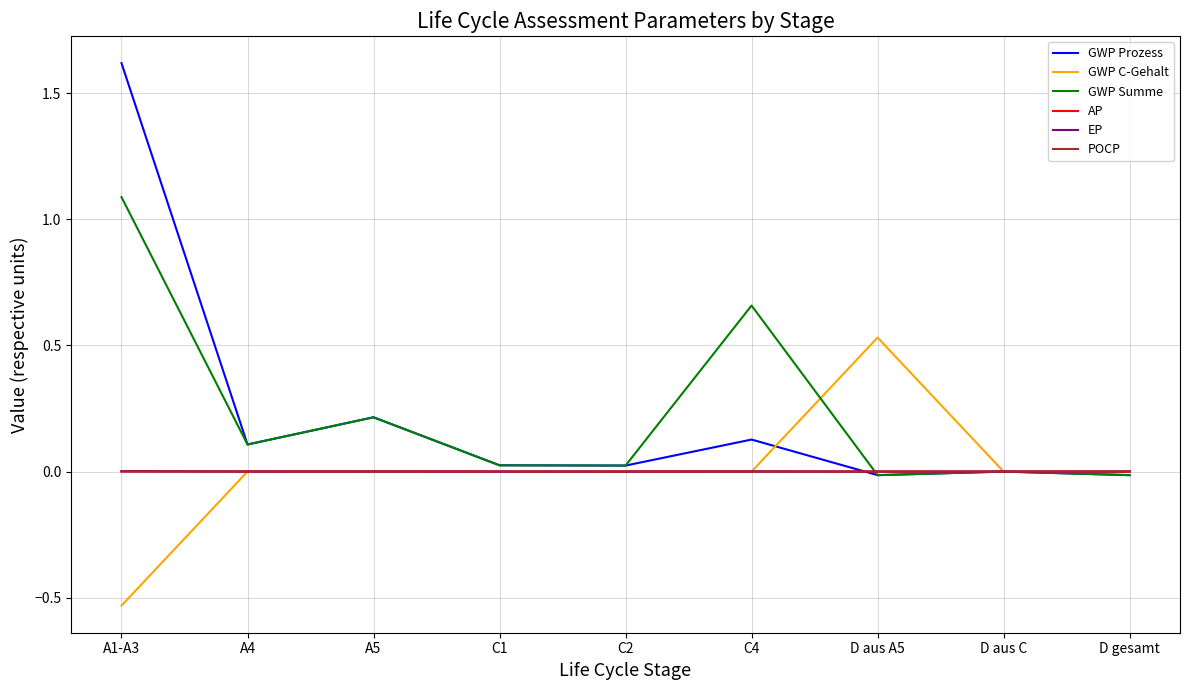

Is it true that GWP C-Gehalt equals 0.4 at D gesamt?

False